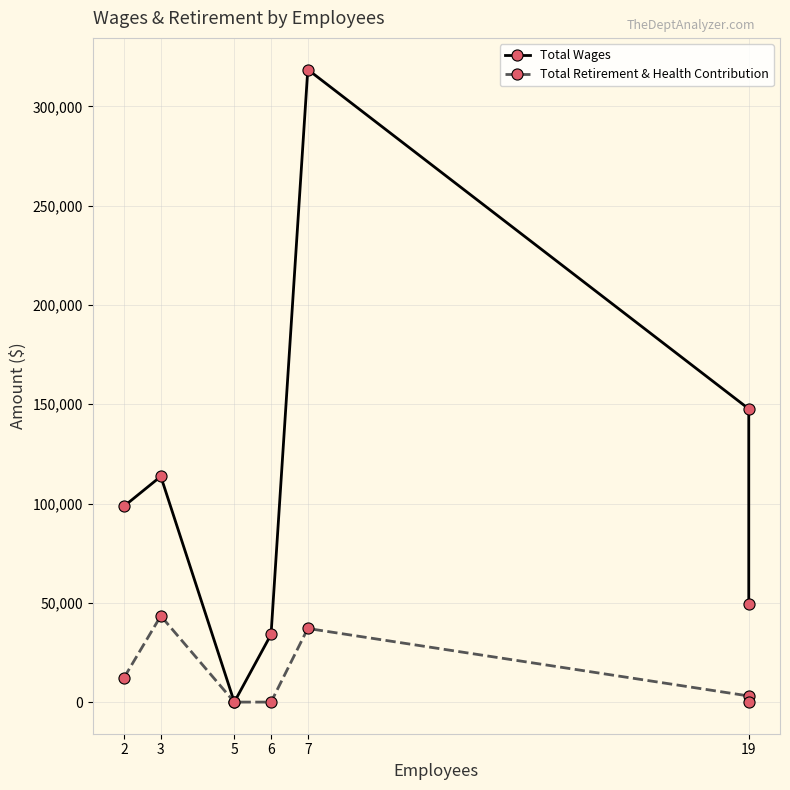

True or false: Total Wages has a value of 156081 at 5.

False